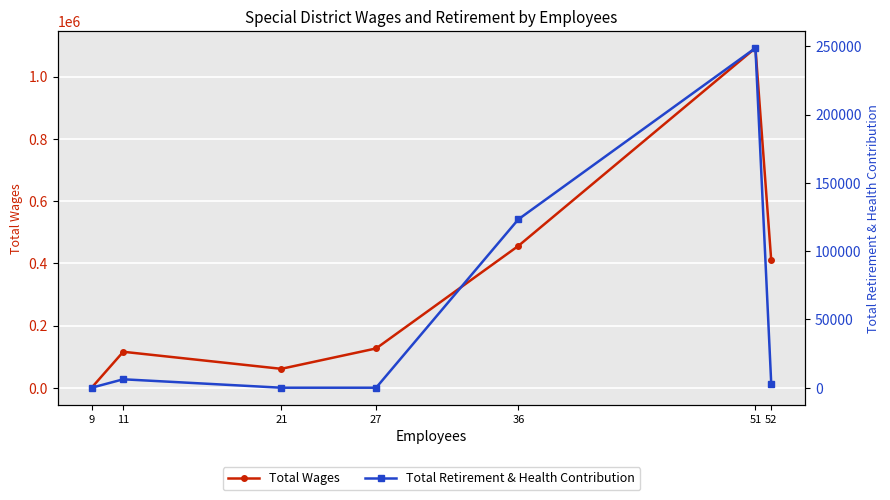

Is the value of Total Wages at 36 greater than the value of Total Retirement & Health Contribution at 27?

Yes